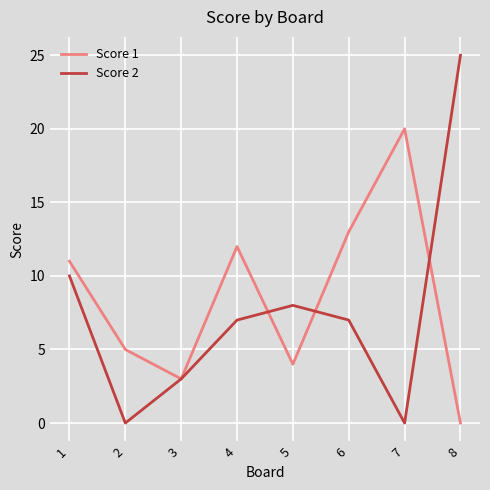

Is it true that Score 2 equals 3 at 3?

True